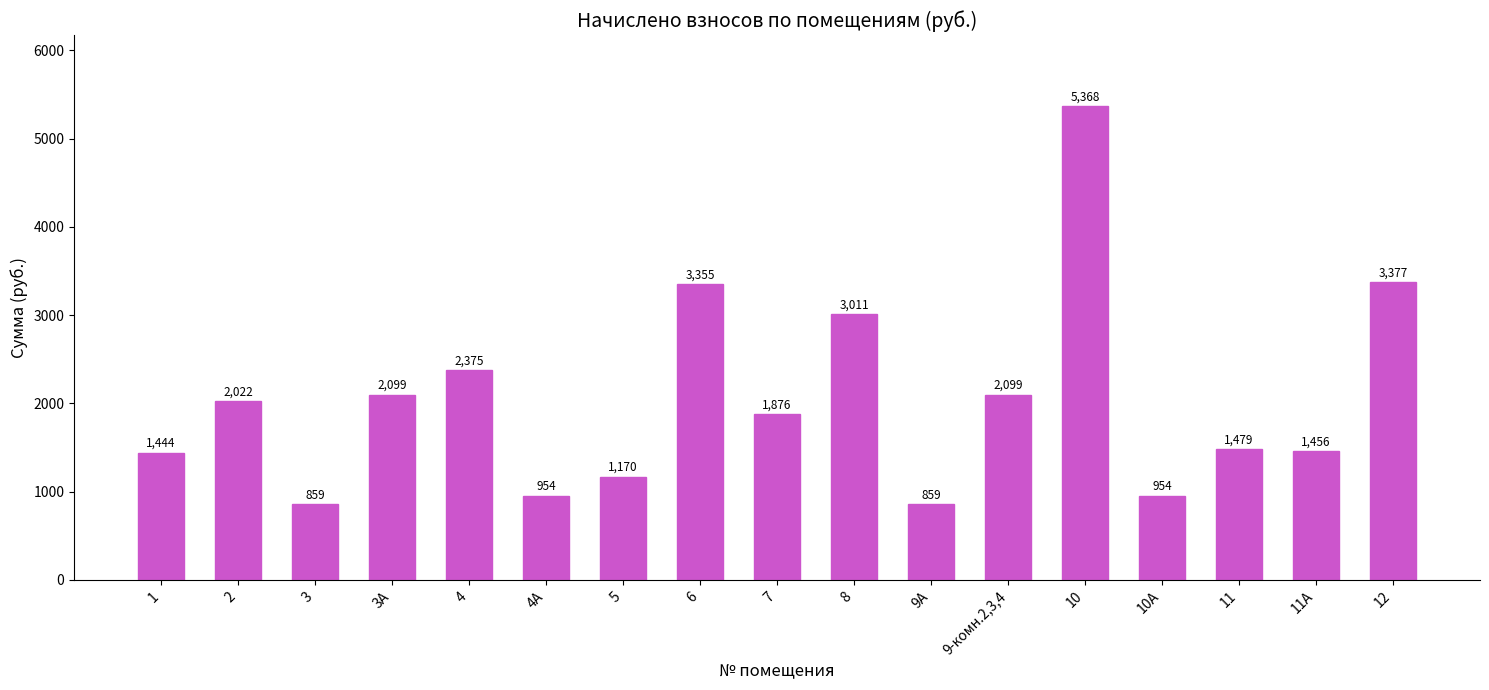

What is the smallest value displayed?

858.6